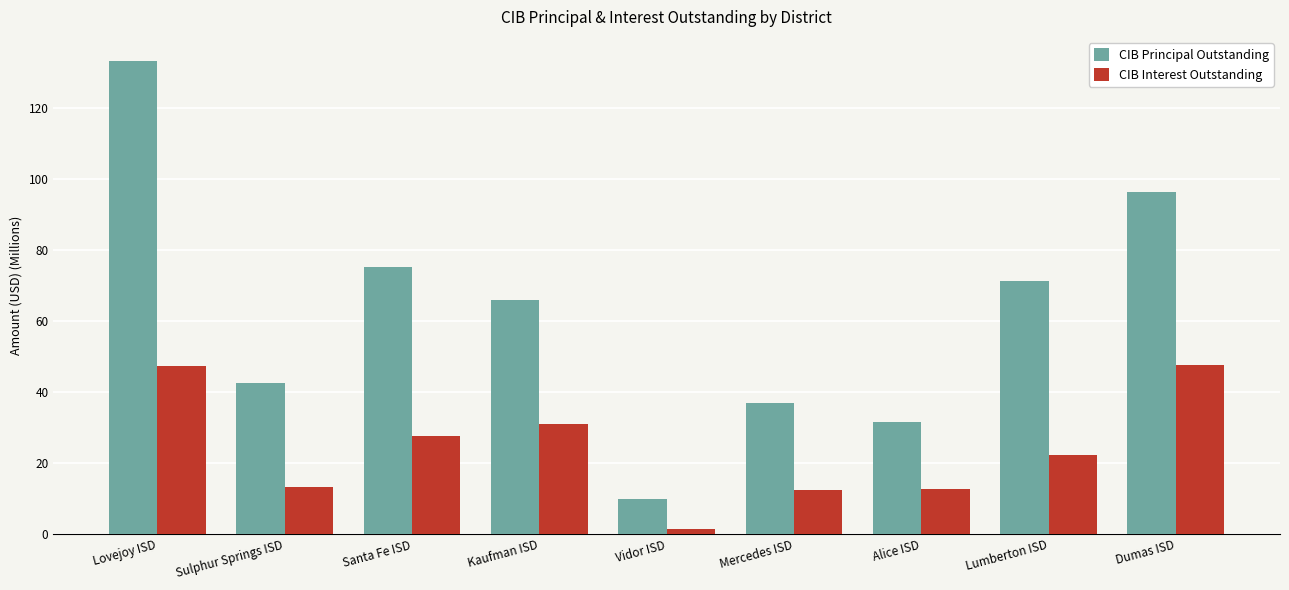

Which category has the lowest value in the CIB Interest Outstanding series?

Vidor ISD